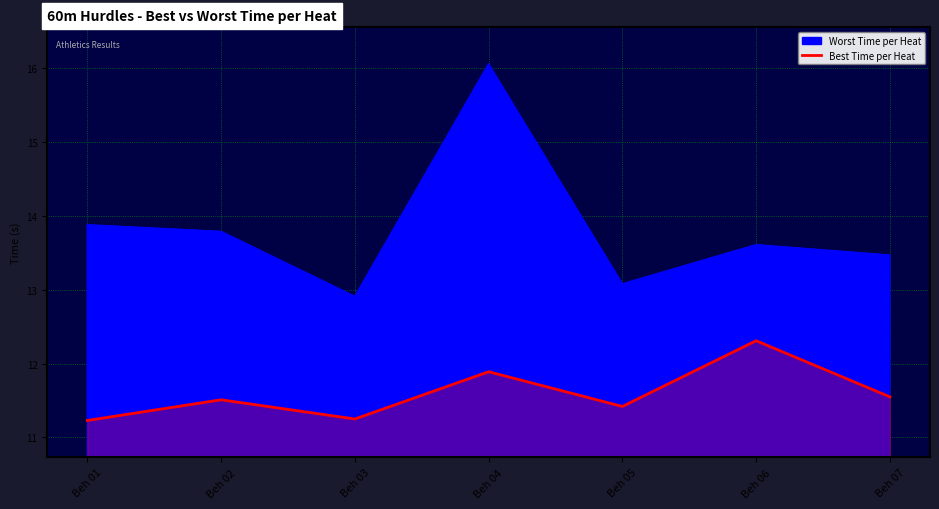

What is the ratio of the value at Beh 07 to the value at Beh 05?

1.0